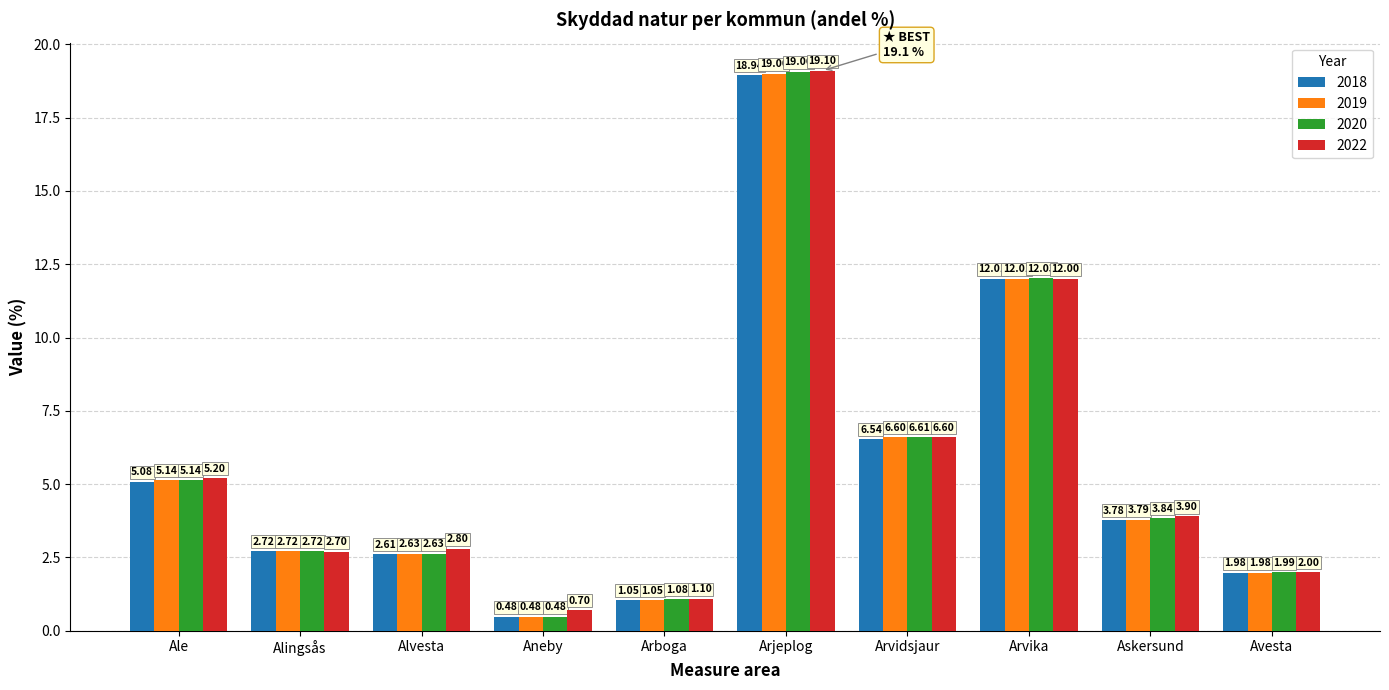

Is the value of 2022 at Arboga greater than the value of 2020 at Askersund?

No